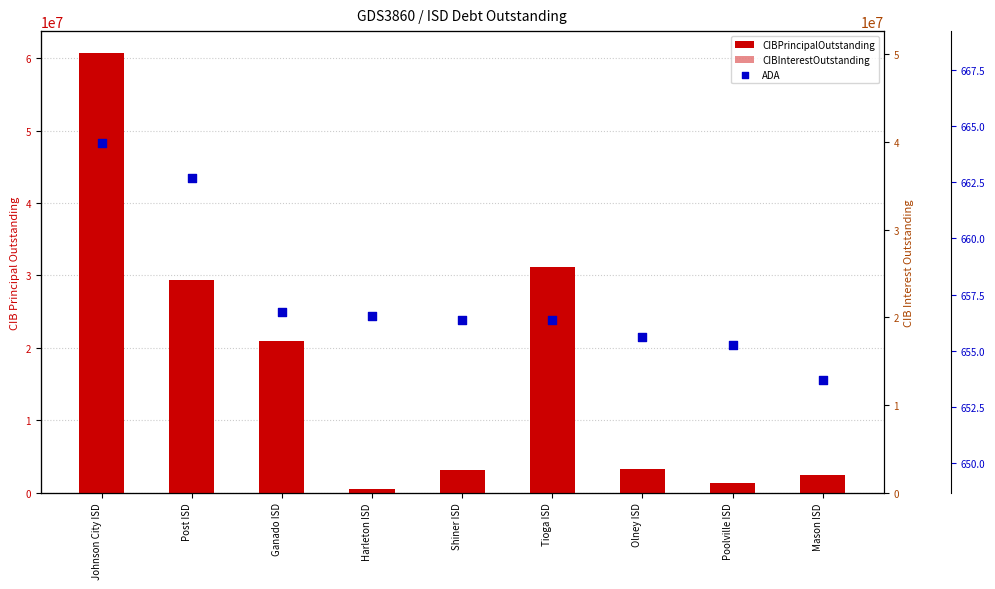

What is the total value across all series at Olney ISD?

3883680.6